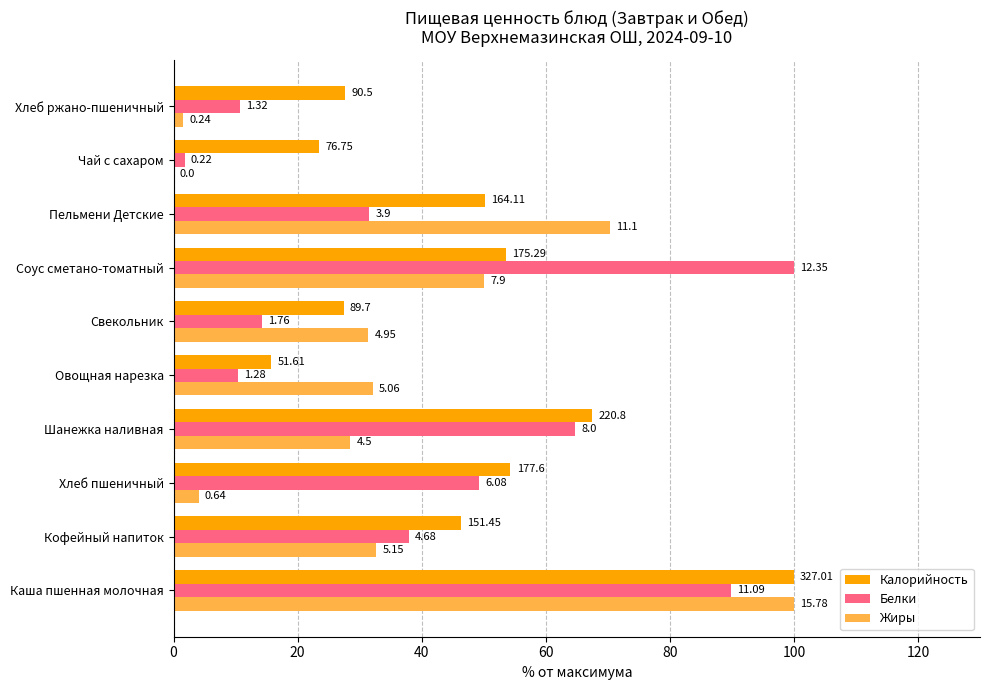

What are all the series names shown in the legend?

Калорийность, Белки, Жиры